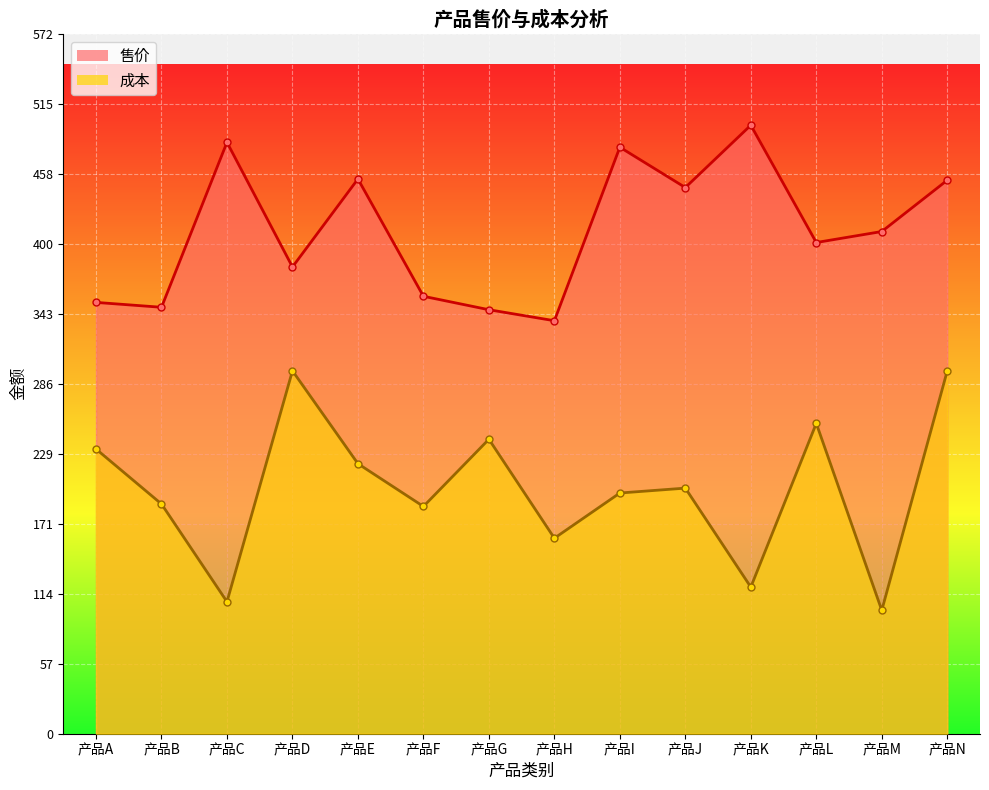

How many series are shown in this chart?

2